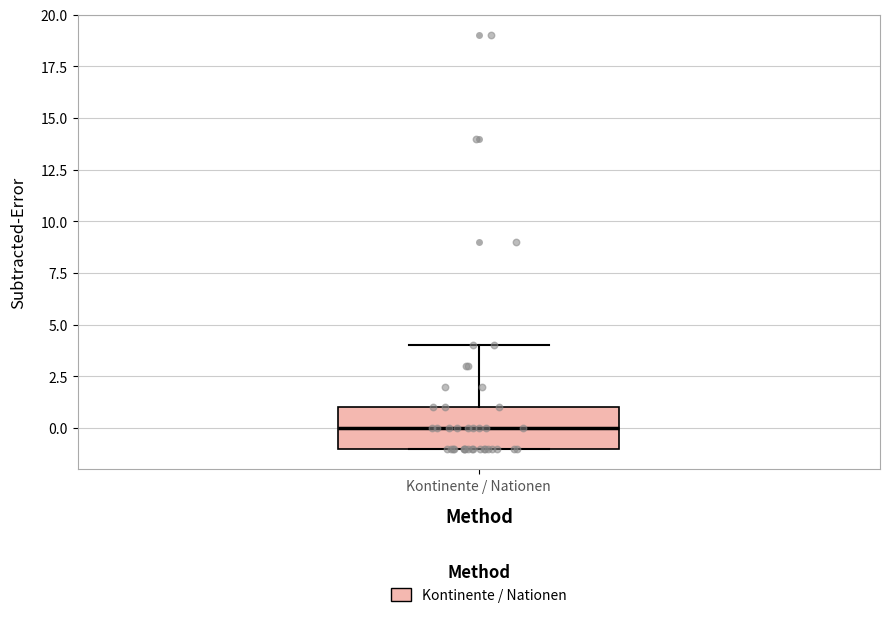

Read this box plot against the y-axis: the position of the median line, the range covered by the box, and the ends of both whiskers. The values are not printed on the chart, so give them approximately, as read against the axis.

median 0, box -1 to 1, whiskers -1 to 4